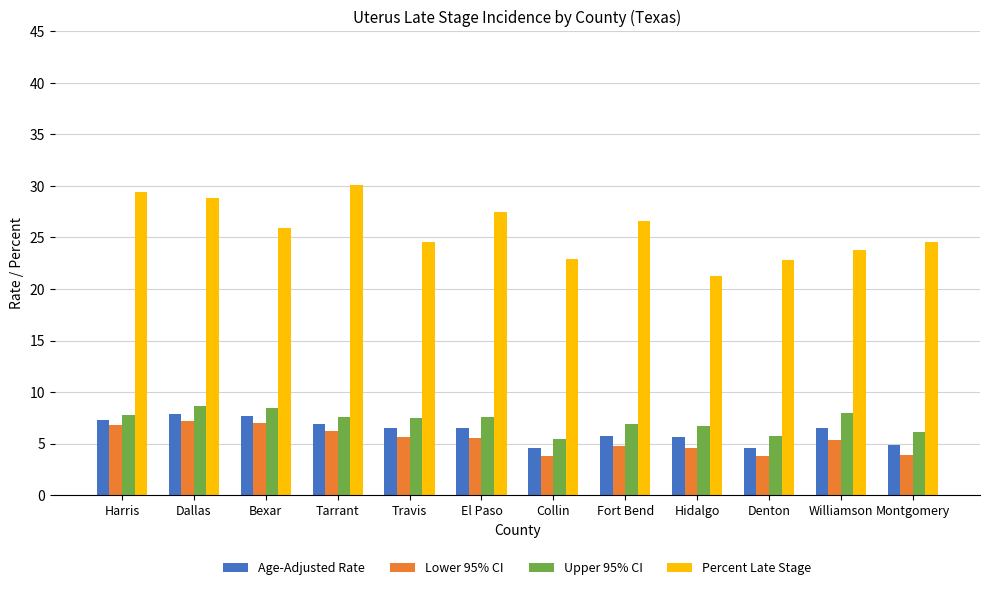

The value of Lower 95% CI at El Paso is 7.2. True or false?

False